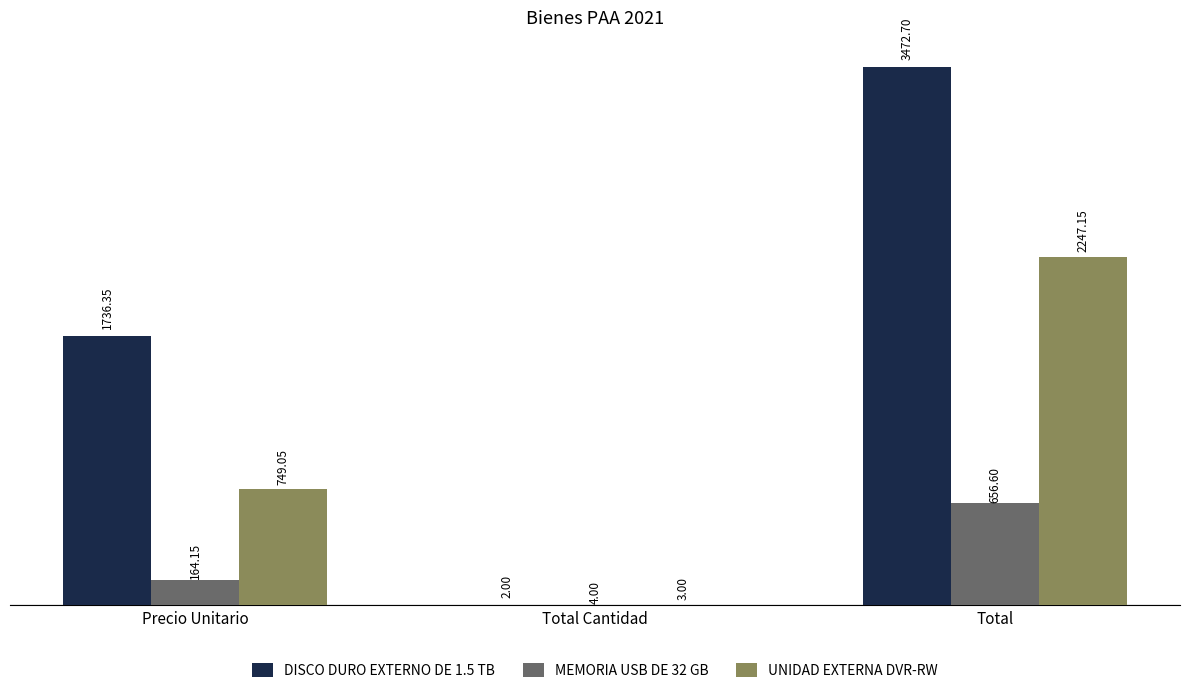

Which series changed the most between Precio Unitario and Total?

DISCO DURO EXTERNO DE 1.5 TB